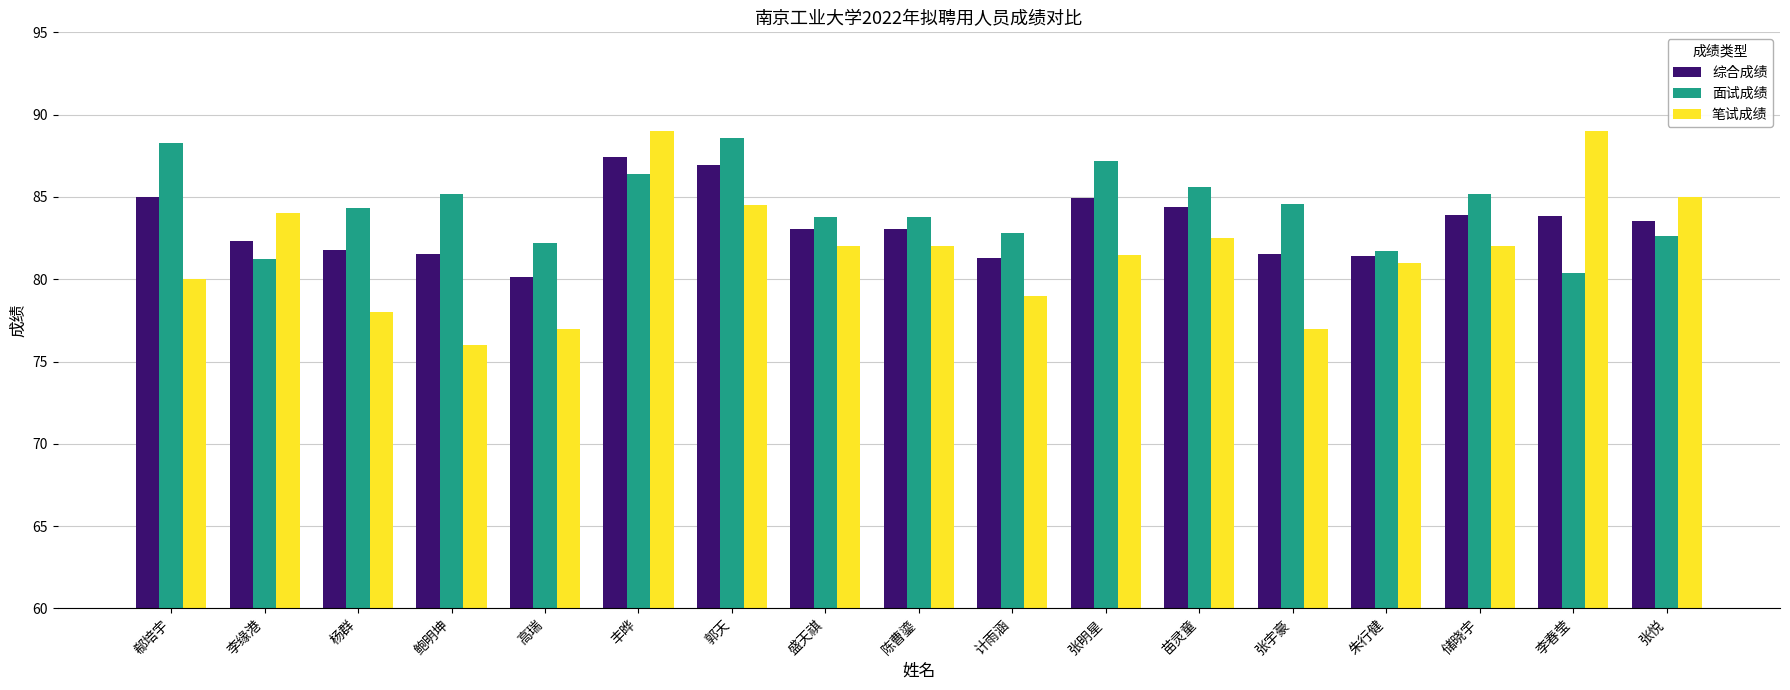

Rank the series by their average value, from lowest to highest.

笔试成绩, 综合成绩, 面试成绩